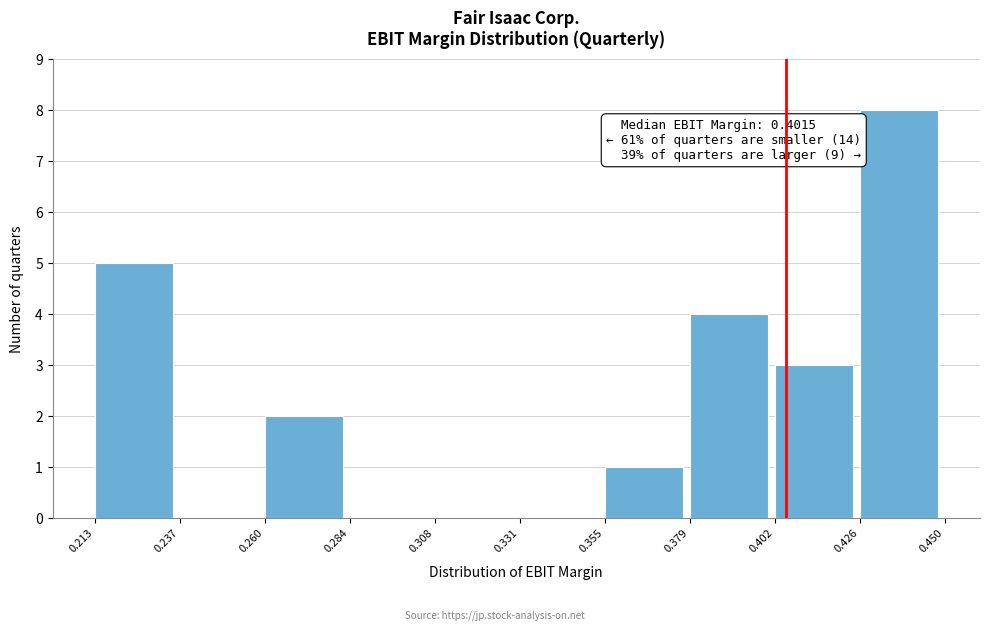

Which range on the x-axis has the tallest bar?

0.426 to 0.450